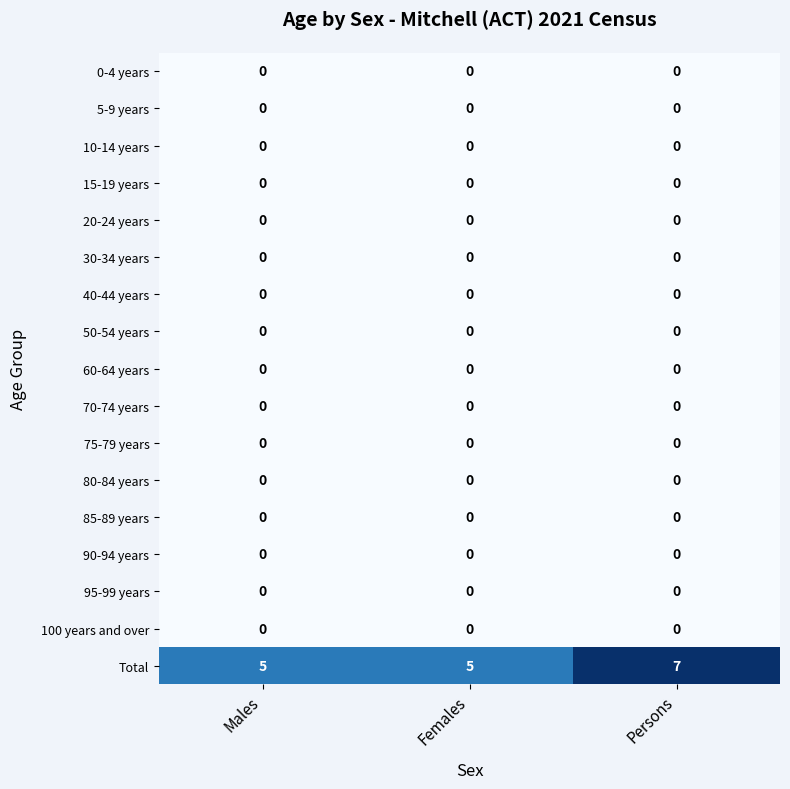

Which series has the largest total across all categories?

Total